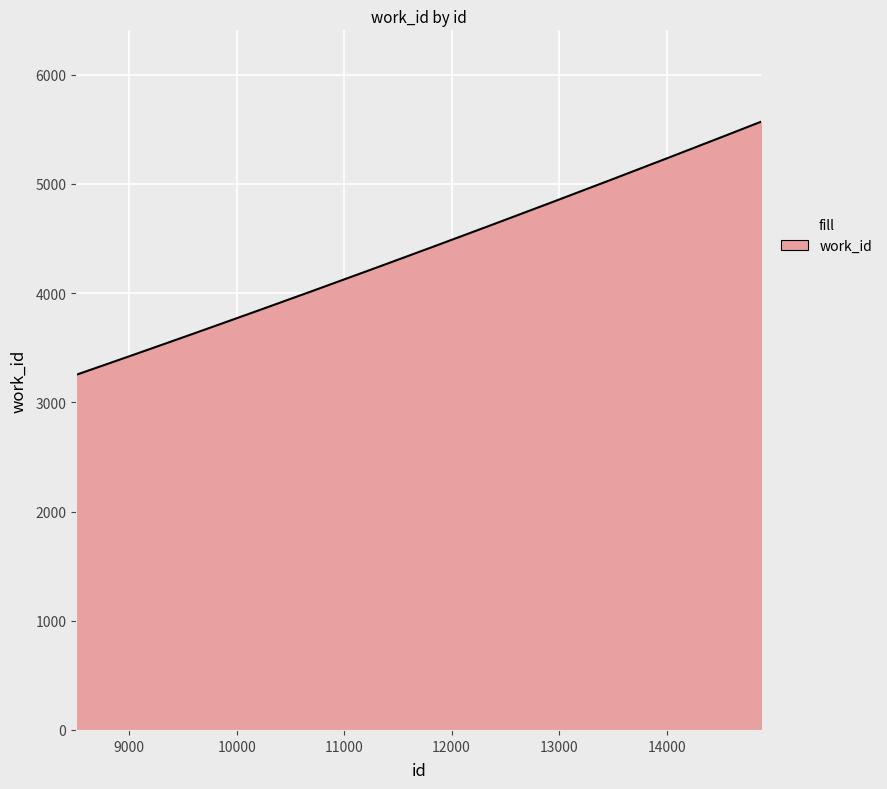

What is the difference between the maximum and minimum values?

2319.0